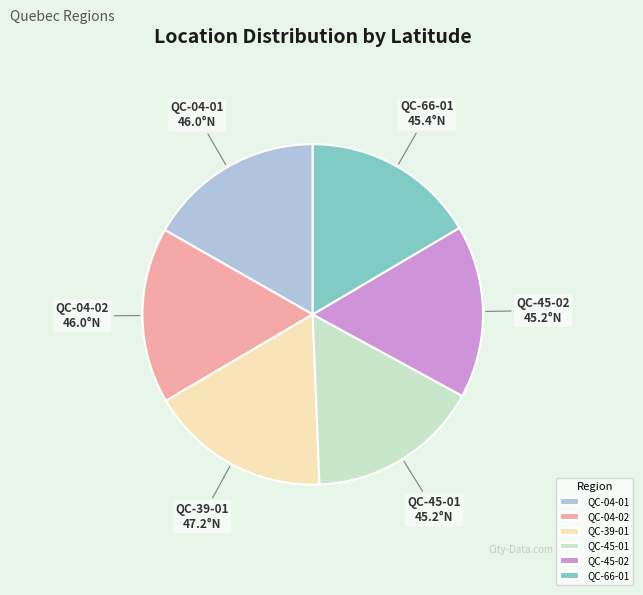

Combined, do QC-39-01 and QC-45-02 account for over 50%?

No